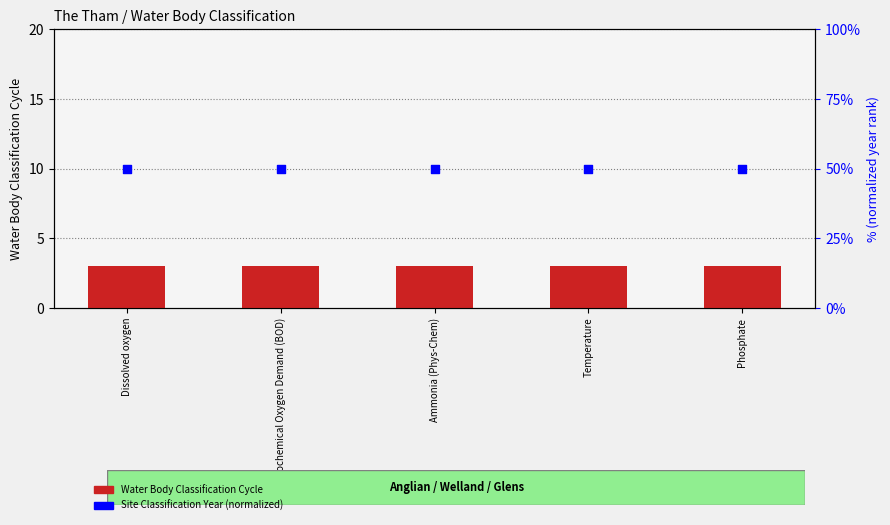

Which series reaches the minimum Y coordinate?

Water Body Classification Cycle